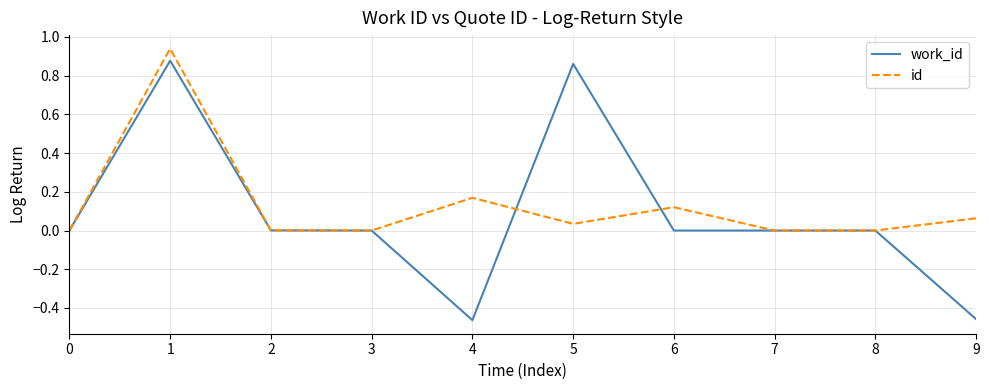

Which series has the widest spread of values?

work_id